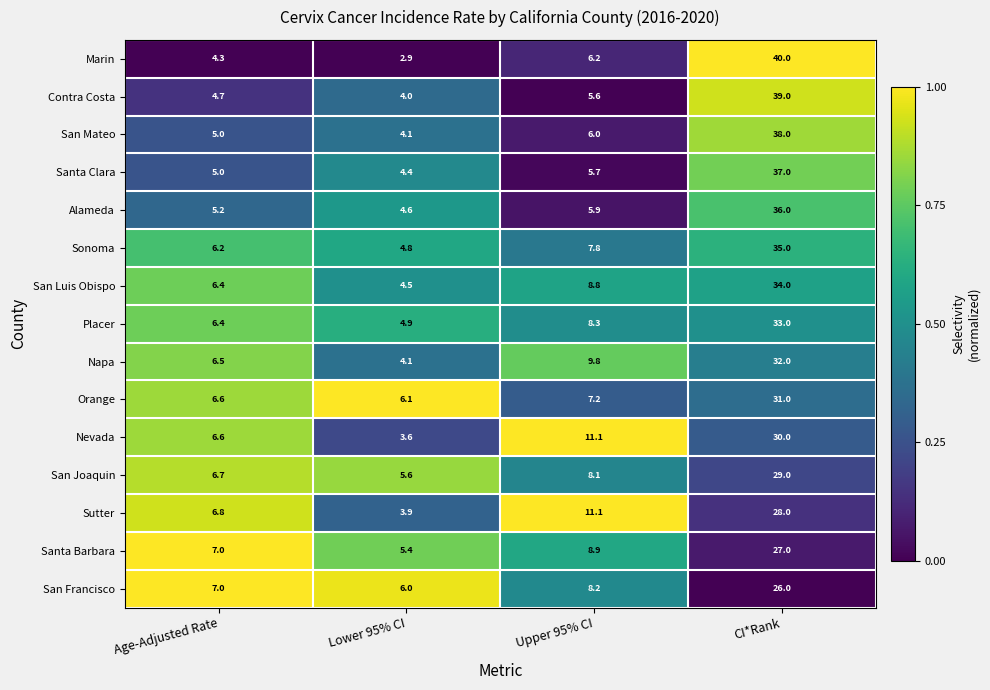

What is the sum of all Alameda values?

51.7